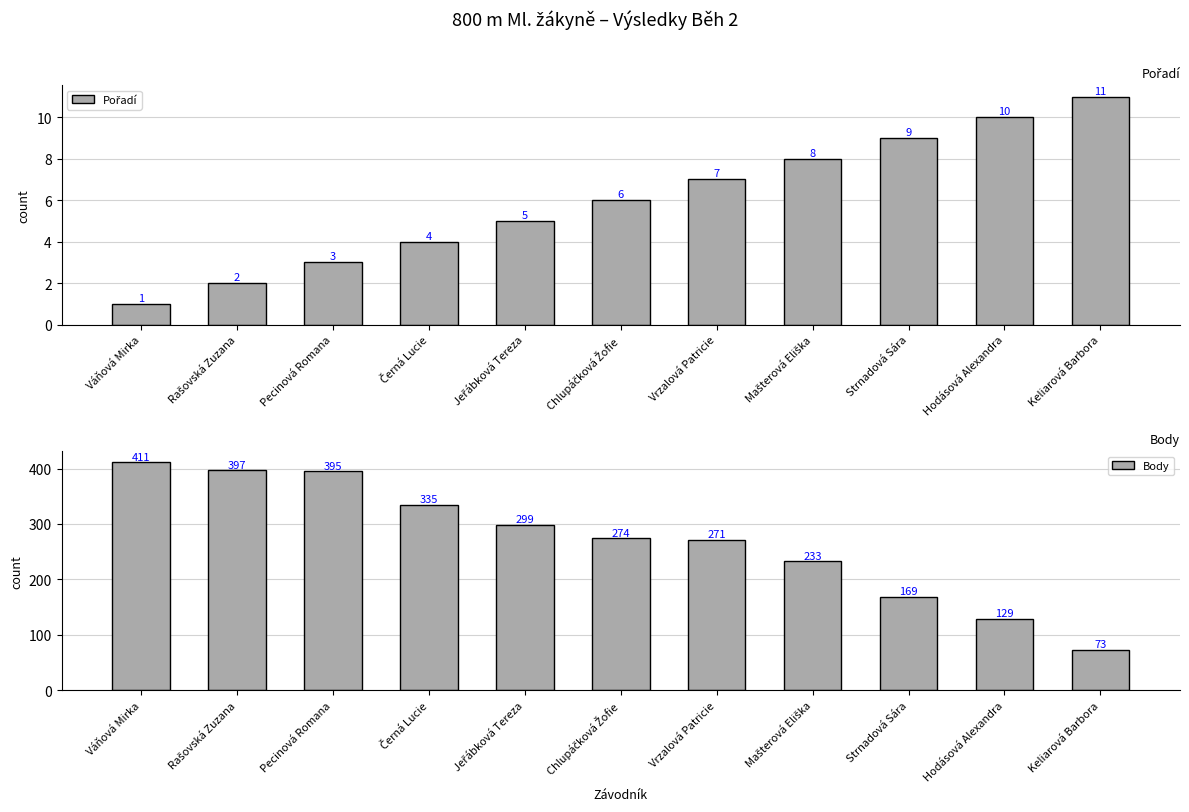

How many bars are there in each group?

2